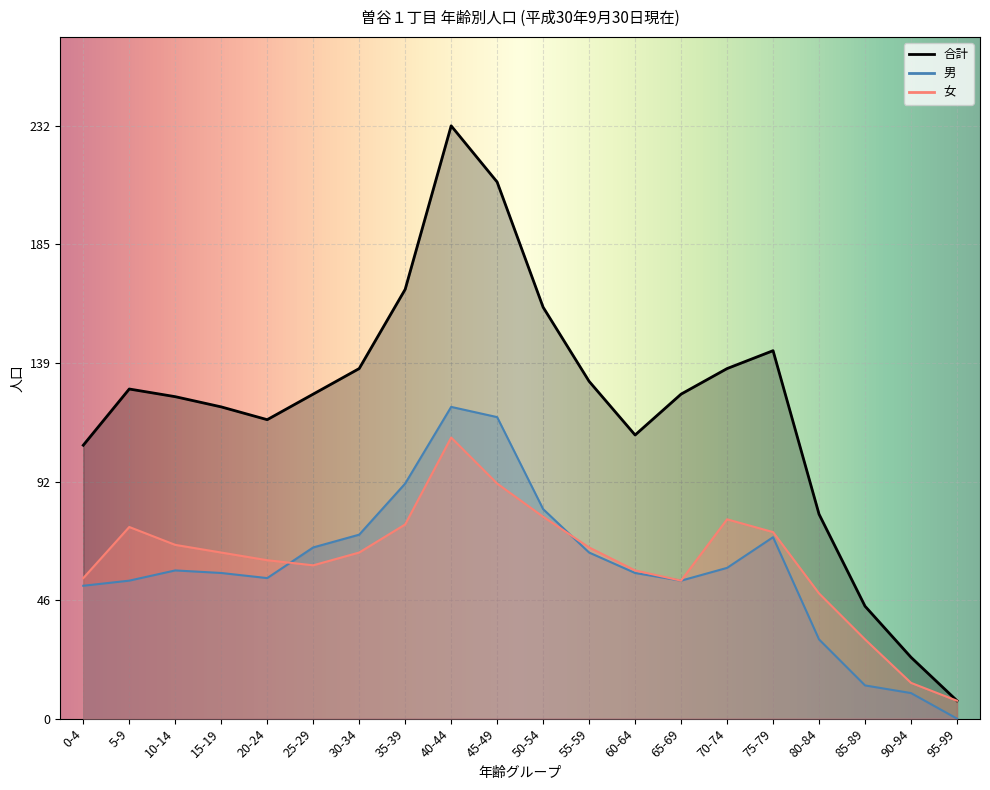

What is the label of the 4th point from the right?

80-84